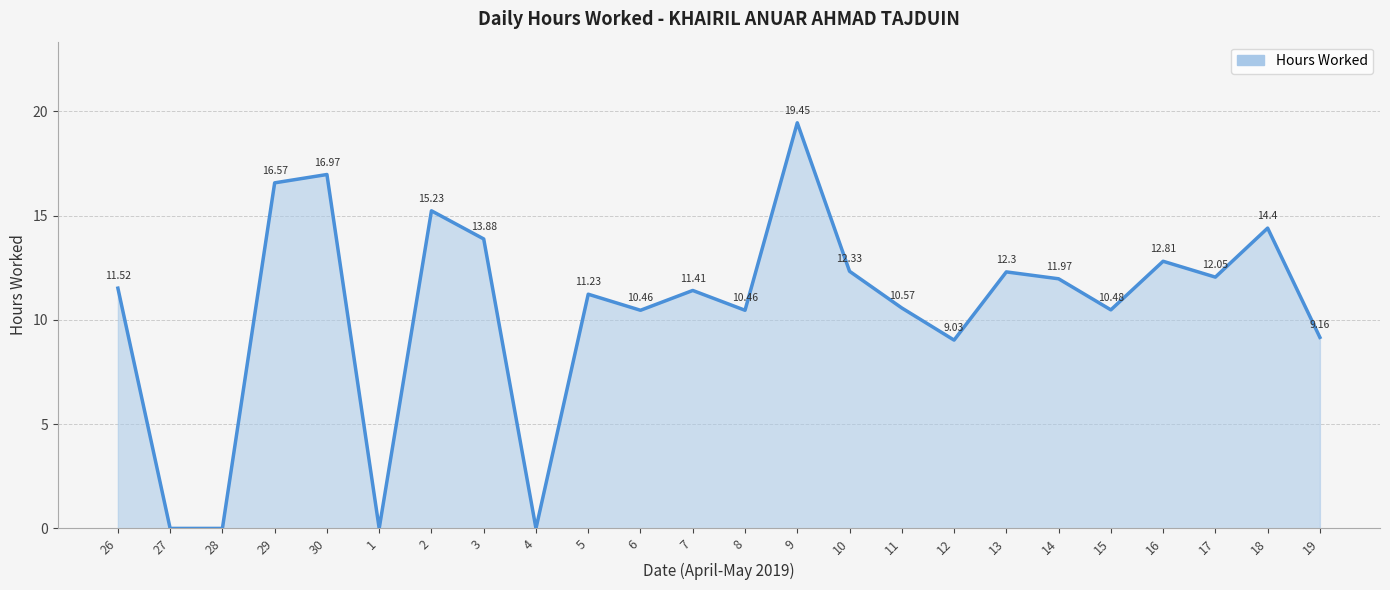

Between 14 and 28, which is larger?

14